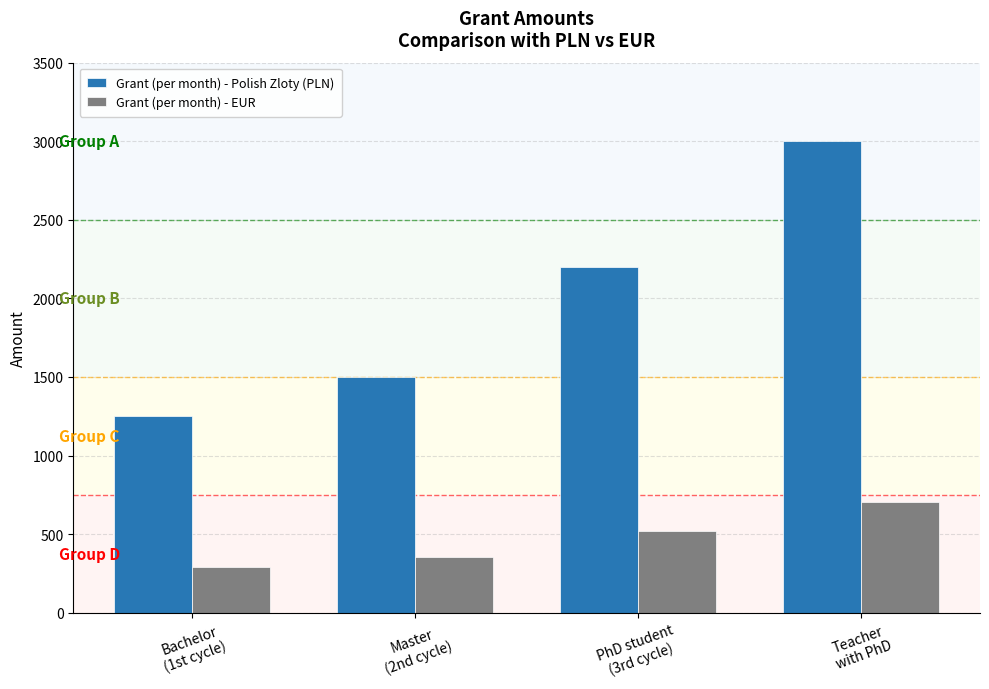

What is the difference between the Grant (per month) - EUR values at Master
(2nd cycle) and PhD student
(3rd cycle)?

164.5